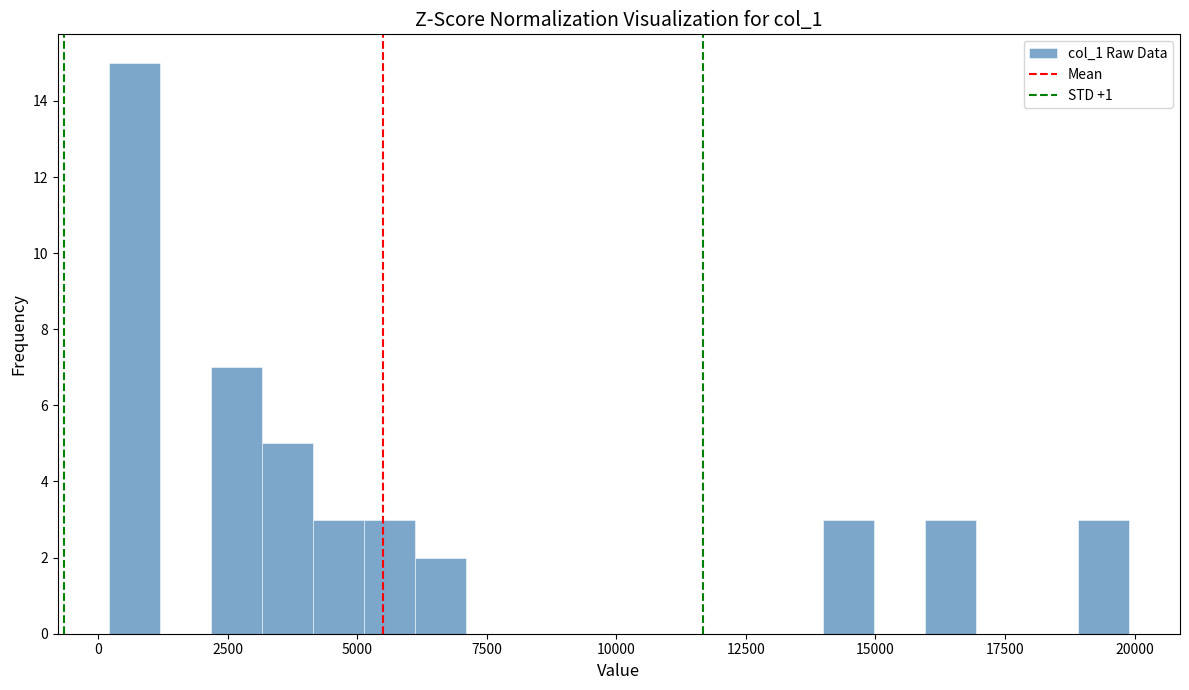

Around what value on the x-axis is the tallest bar? Give the approximate position of its centre, as read against the axis.

500